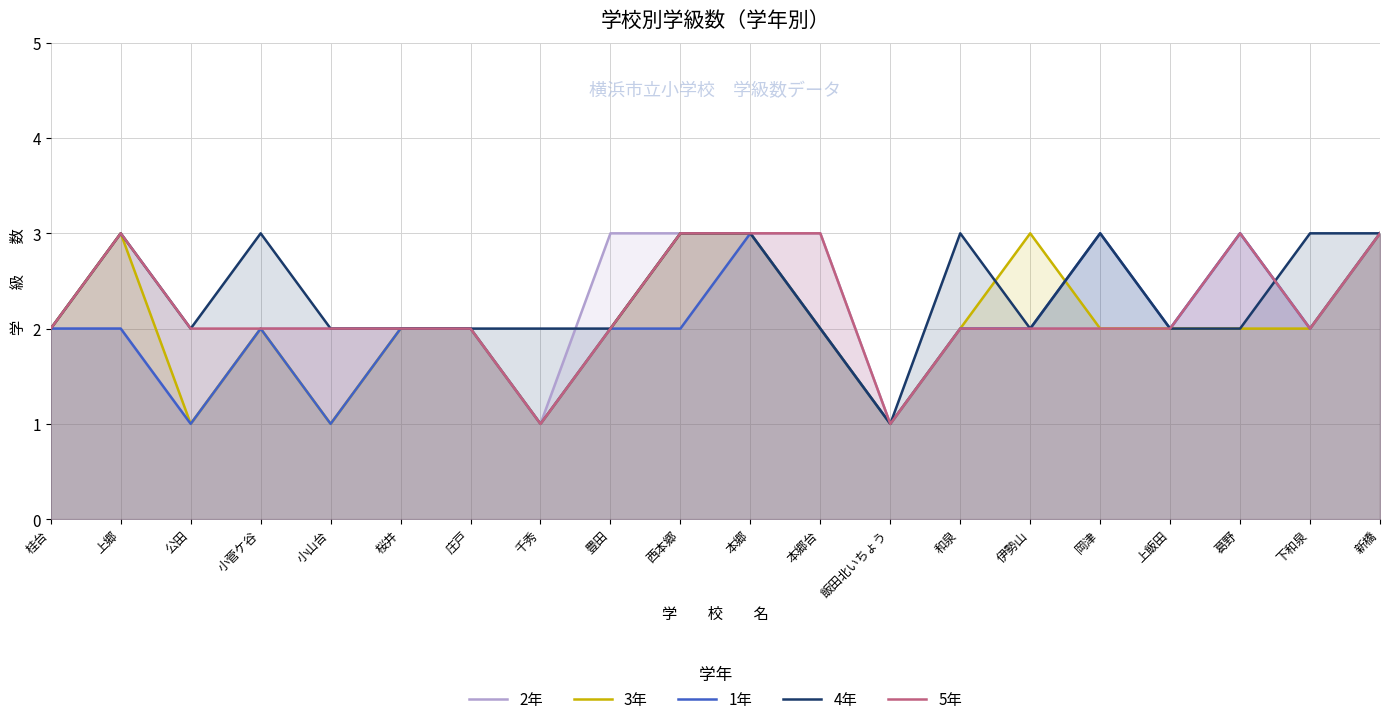

At which category does 4年 reach its first local valley?

公田